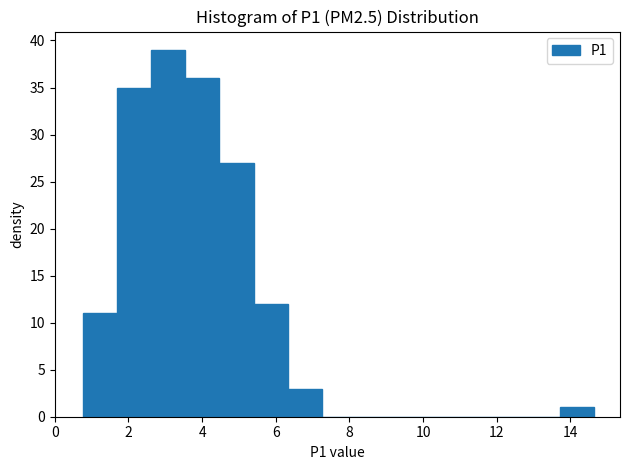

Reading left to right, transcribe this chart: for each bar, give the range it covers on the x-axis and its height. Neither the bar edges nor the heights are printed on the chart, so give them approximately, as read against the axes.

0.8 to 1.6: 11
1.6 to 2.6: 35
2.6 to 3.6: 39
3.6 to 4.4: 36
4.4 to 5.4: 27
5.4 to 6.4: 12
6.4 to 7.2: 3
7.2 to 8.2: 0
8.2 to 9.0: 0
9.0 to 10.0: 0
10.0 to 11.0: 0
11.0 to 11.8: 0
11.8 to 12.8: 0
12.8 to 13.8: 0
13.8 to 14.6: 1